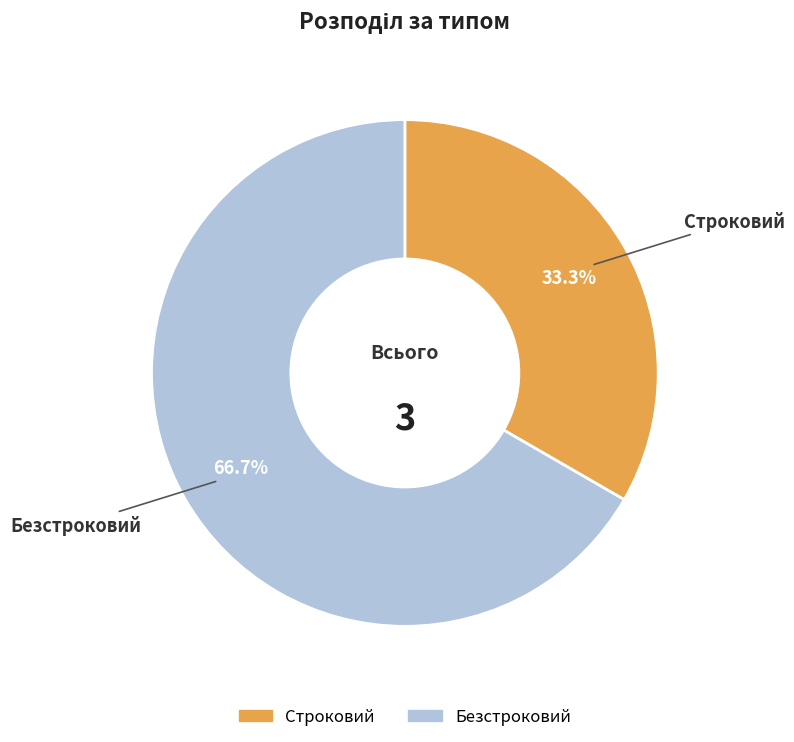

Is it true that Безстроковий is 58% of the pie?

False